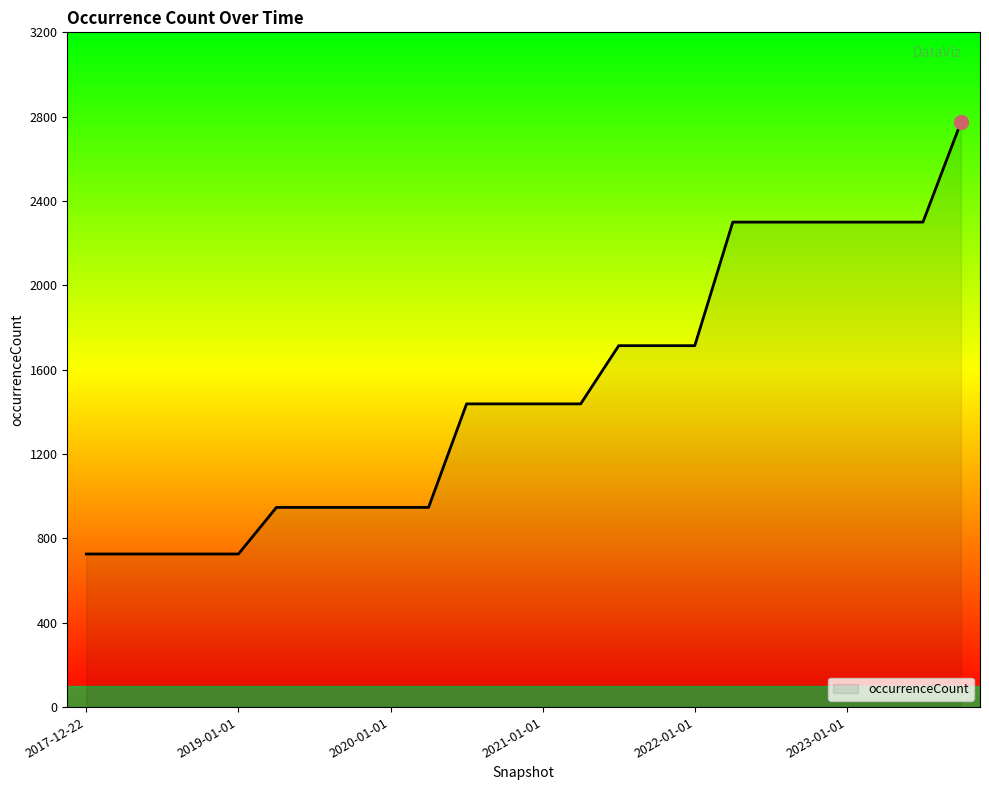

How many categories are shown in the chart?

24